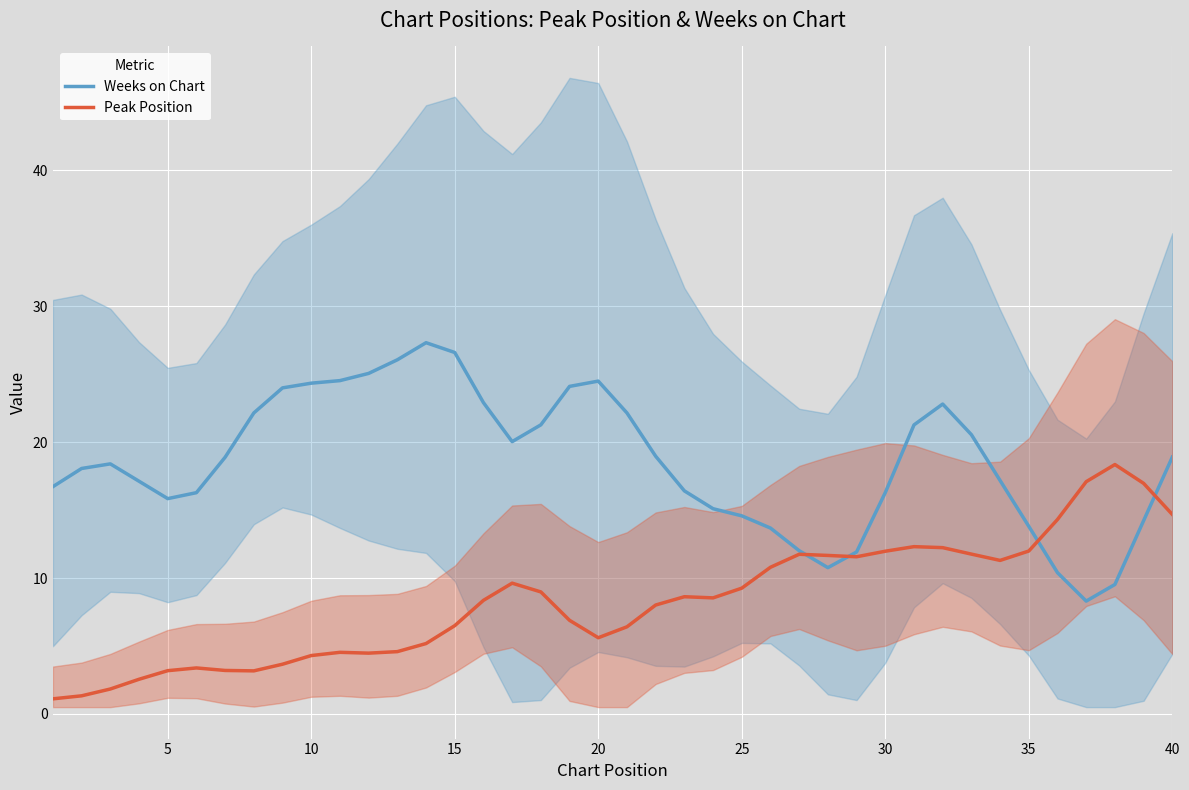

How many values in the Weeks on Chart series are below 18?

18